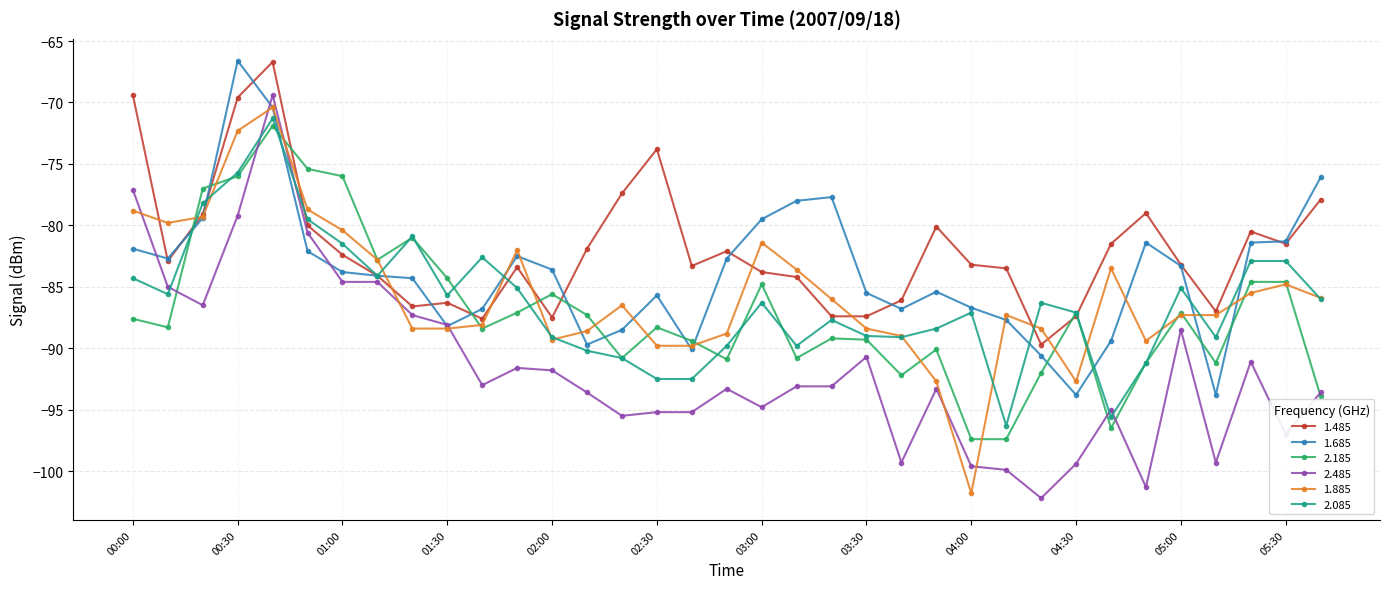

What is the value of the 2.085 point at the 17th from the left?

-92.5